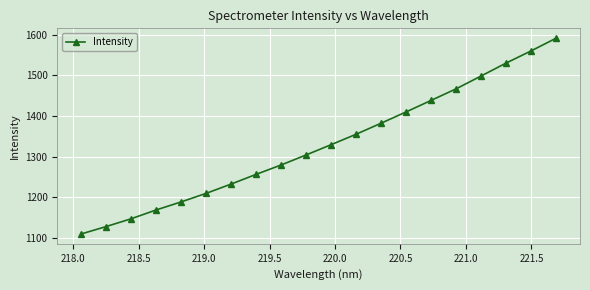

Does the chart have visible grid lines?

Yes